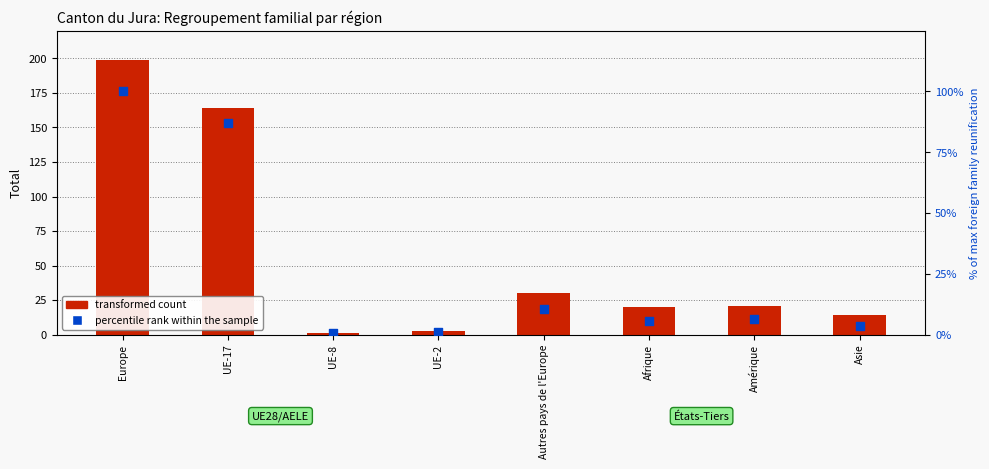

Which series contains the lowest Y value?

percentile rank within the sample